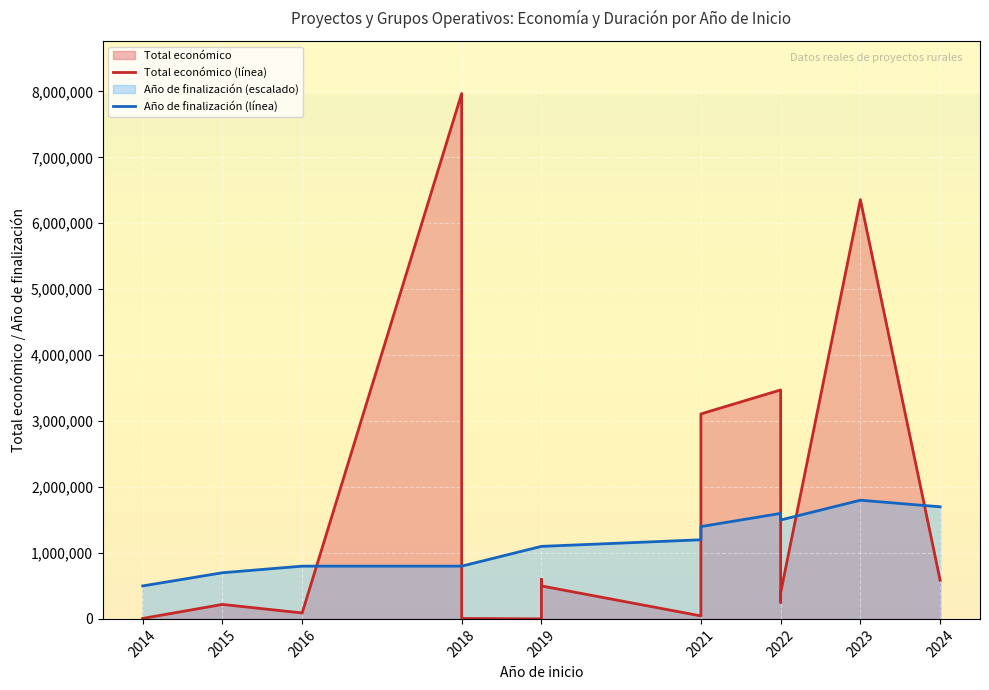

Reading right to left, transcribe all the data shown in this chart.

Total económico (línea): 585914	6357762	395340	250000	3472215	3108400	45592	499930	599605	700	6390	3051573	7967413	90081	219515	7200
Año de finalización (línea): 1700000	1800000	1500000	1500000	1600000	1400000	1200000	1100000	1100000	1100000	800000	800000	800000	800000	700000	500000